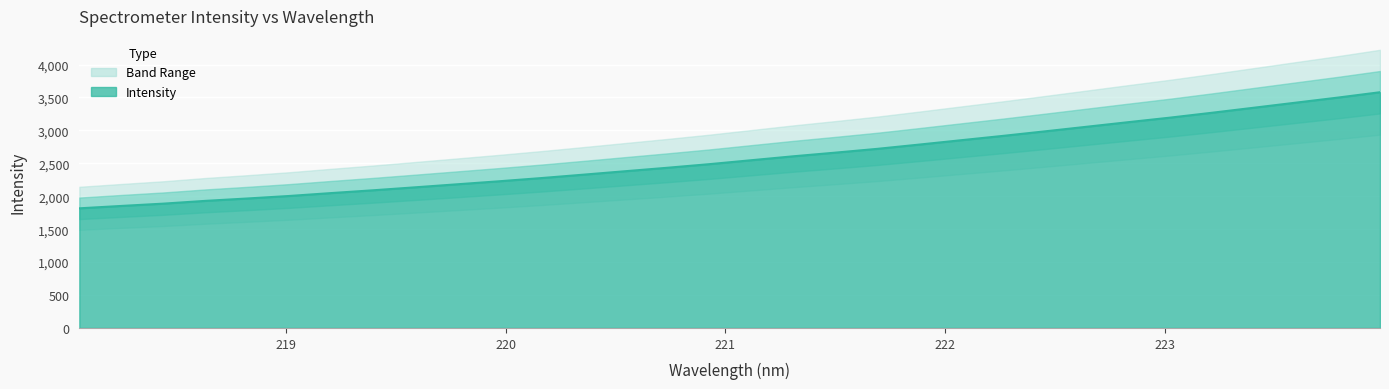

Reading left to right, extract all data points from this chart.

218.0596=1816.6	218.2508=1852.8	218.442=1887.7	218.6332=1929.7	218.8244=1965.9	219.0156=2004.2	219.2067=2048.3	219.3979=2090.7	219.589=2135.8	219.7801=2181.6	219.9712=2227.5	220.1623=2275.9	220.3533=2327.4	220.5444=2379.9	220.7354=2432.2	220.9264=2486.9	221.1174=2546.6	221.3083=2606.3	221.4993=2661.7	221.6902=2719.2	221.8812=2783.9	222.0721=2850.3	222.263=2916.3	222.4538=2985.0	222.6447=3055.1	222.8355=3125.3	223.0264=3194.4	223.2172=3268.5	223.408=3345.0	223.5987=3421.8	223.7895=3498.5	223.9802=3579.6